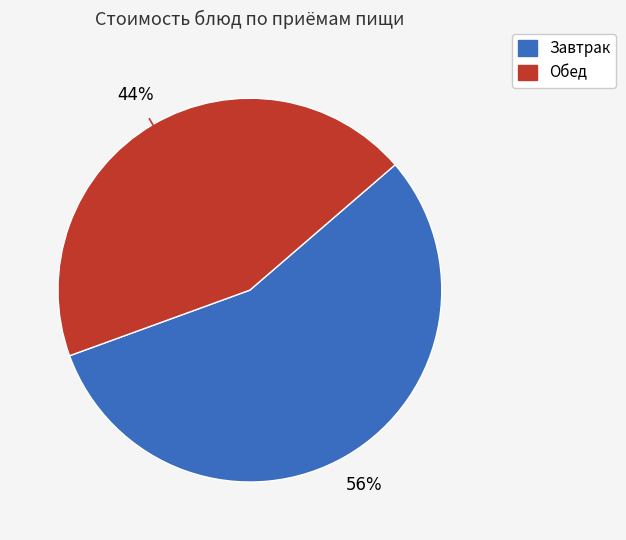

Is there any slice that represents more than half of the pie?

Yes